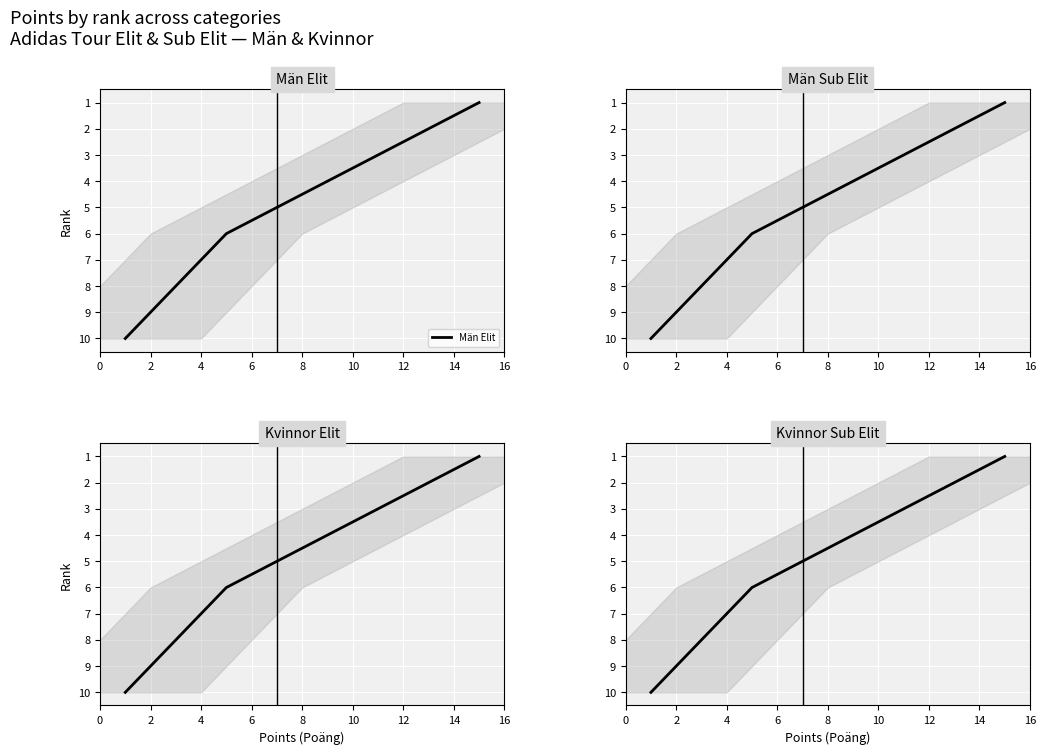

True or false: Män Sub Elit and Kvinnor Elit intersect in this chart.

False